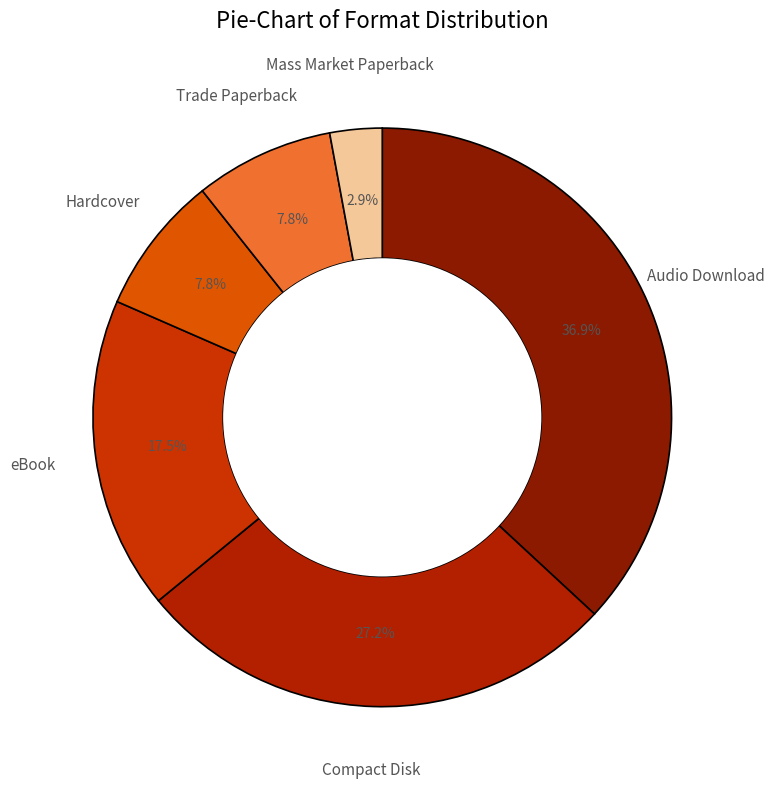

To the nearest percent, what is the combined percentage of Hardcover and Trade Paperback?

16%